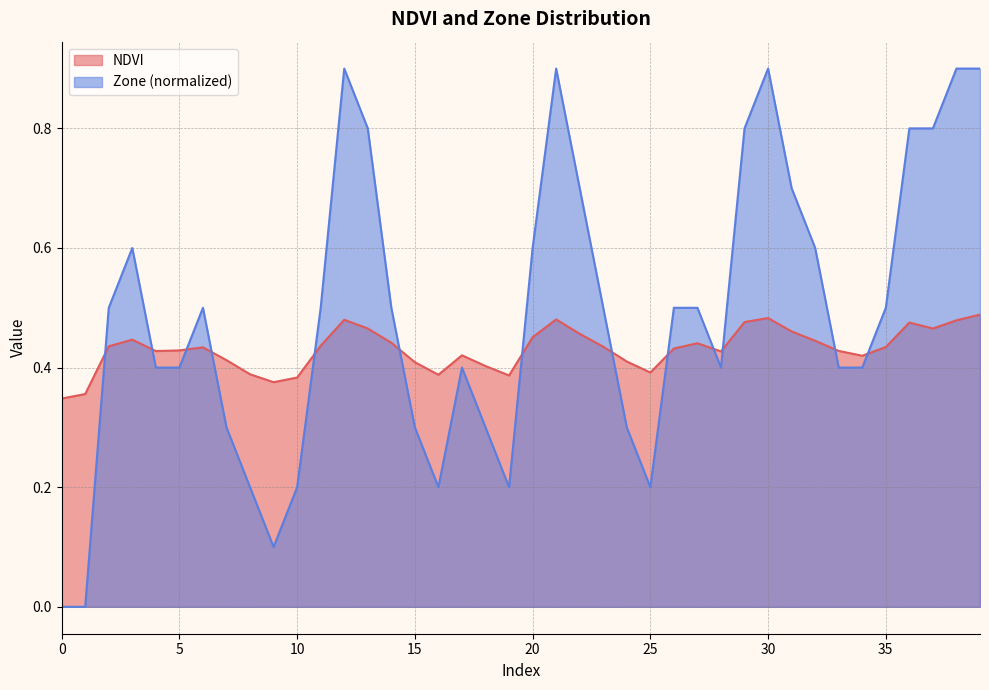

Which has a higher value, 27 or 12?

12